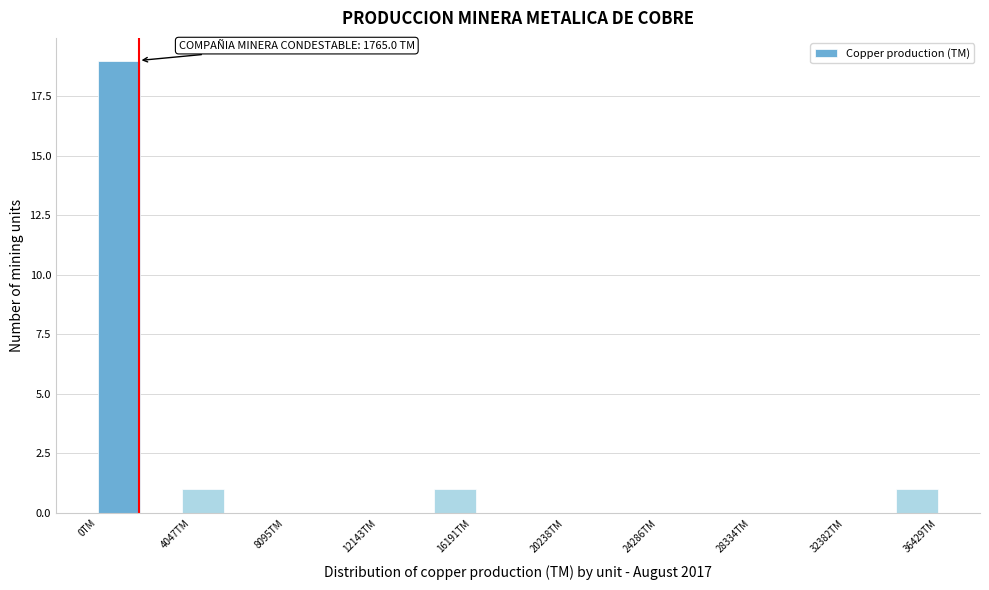

Around what value on the x-axis is the tallest bar? Give the approximate position of its centre, as read against the axis.

1000